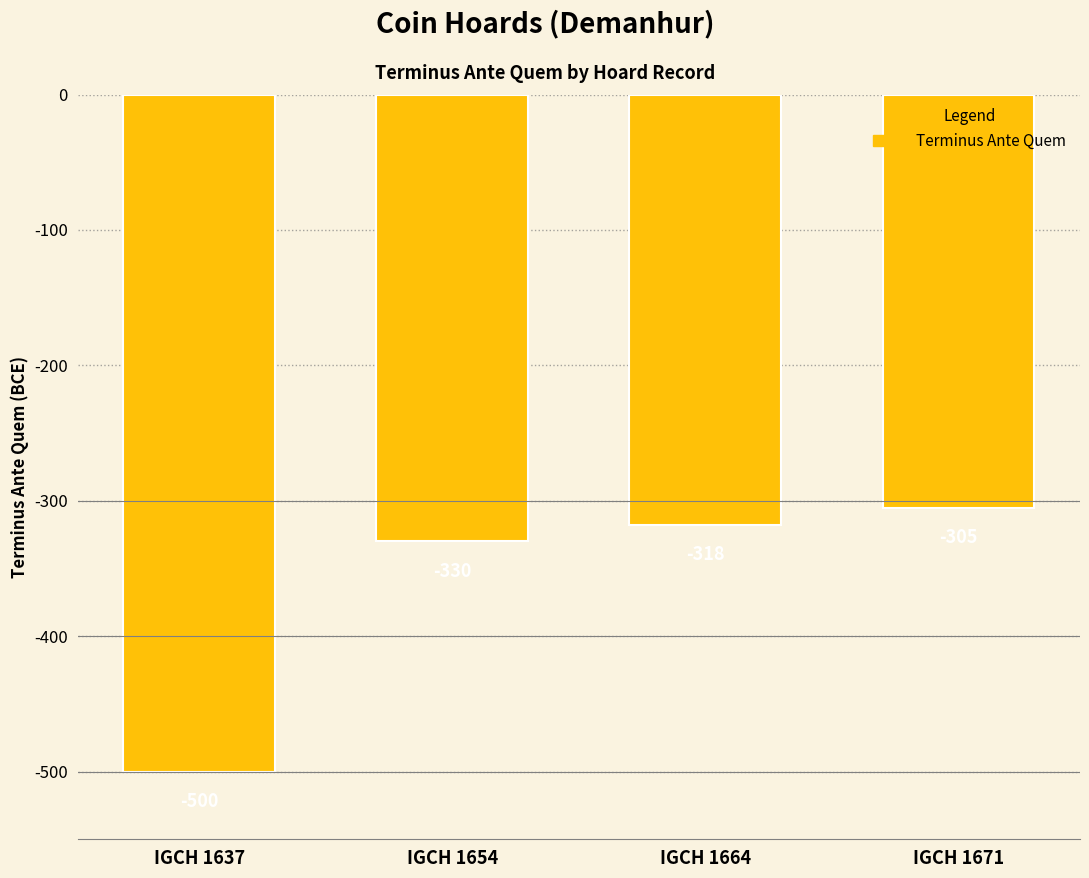

What is the change in value from IGCH 1637 to IGCH 1664?

+182